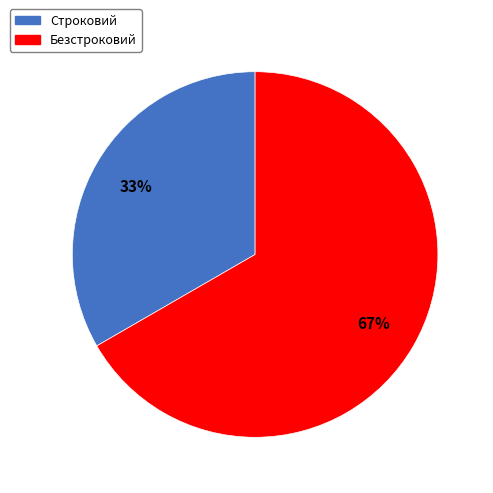

How many segments does this pie chart have?

2